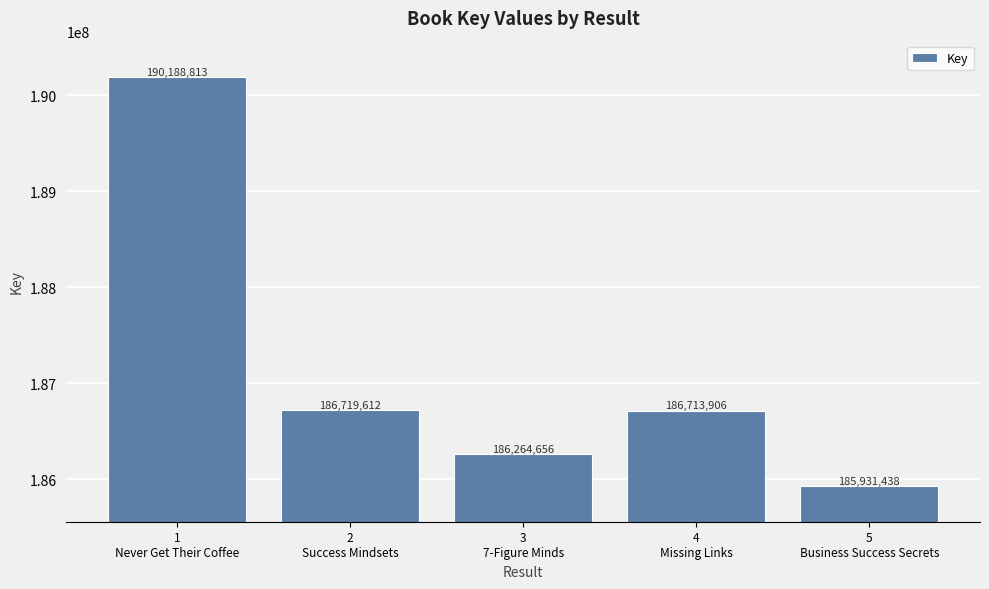

What position from the right is 2
Success Mindsets?

4